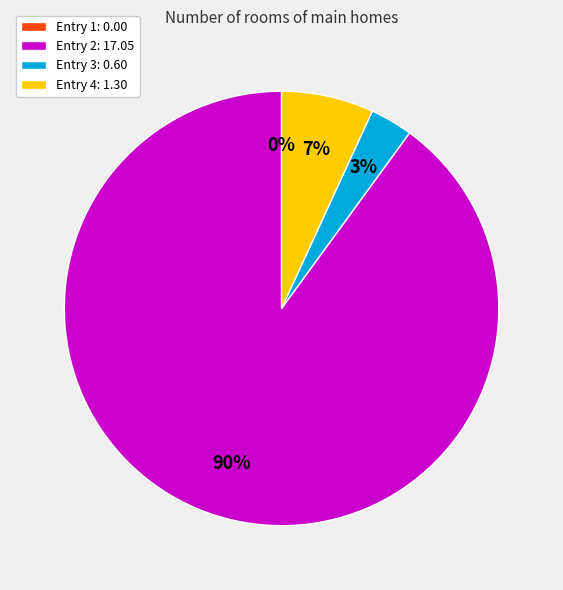

How many slices are in this pie chart?

4